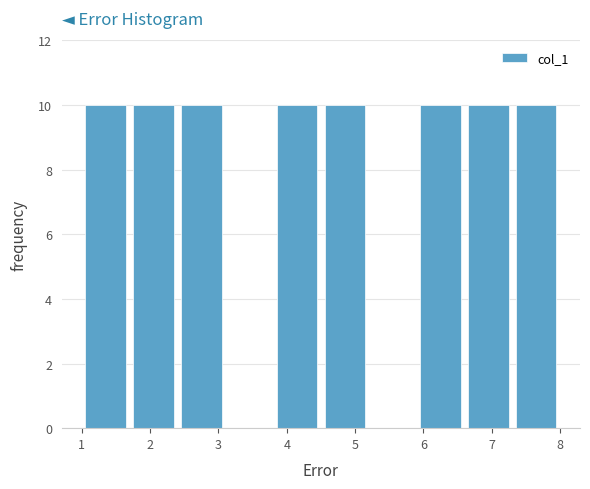

Reading left to right, transcribe this chart: for each bar, give the range it covers on the x-axis and its height. The values are not printed on the chart, so give them approximately, as read against the axis.

1.0 to 1.7: 10
1.7 to 2.4: 10
2.4 to 3.1: 10
3.1 to 3.8: 0
3.8 to 4.5: 10
4.5 to 5.2: 10
5.2 to 5.9: 0
5.9 to 6.6: 10
6.6 to 7.3: 10
7.3 to 8.0: 10